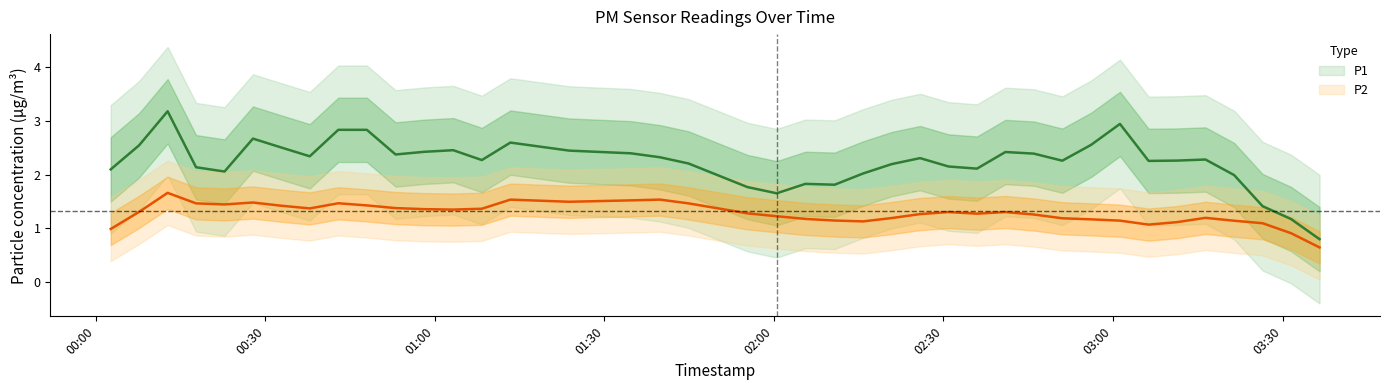

In P2, how many points are lower than both neighbors (excluding endpoints)?

11